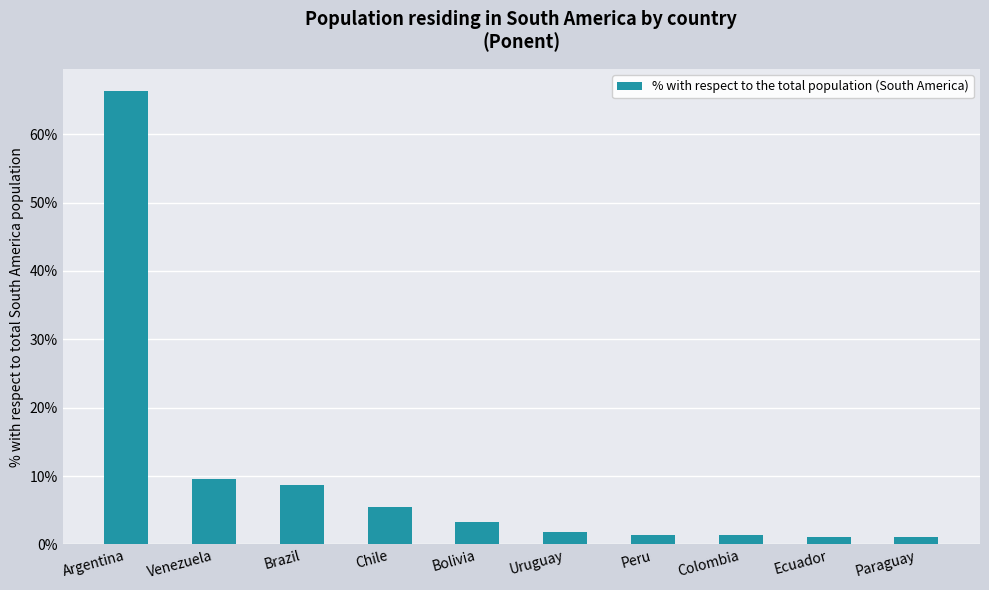

What is the smallest value displayed?

1.1